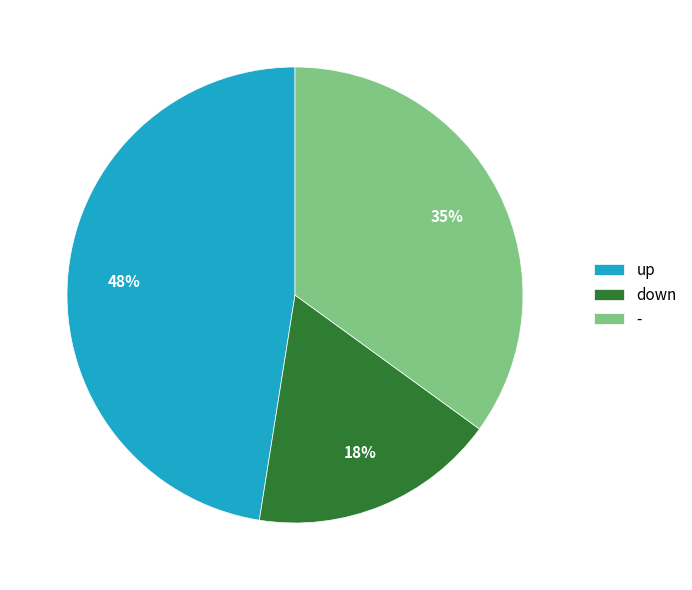

Rank the categories by value from highest to lowest.

up, -, down